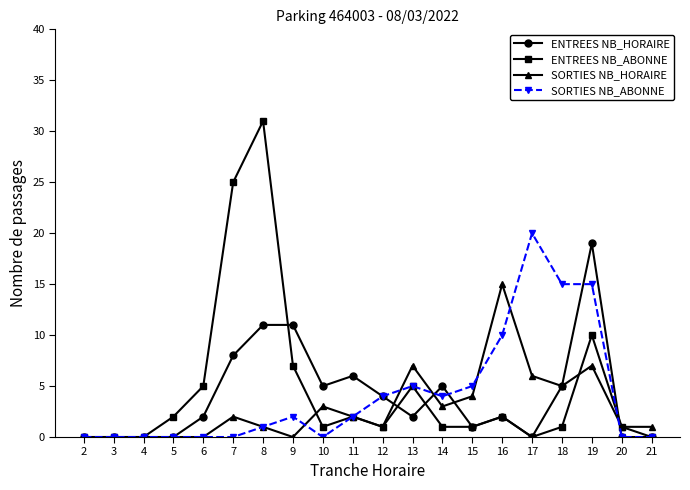

True or false: ENTREES NB_ABONNE has more than 0 points higher than both neighbors.

True